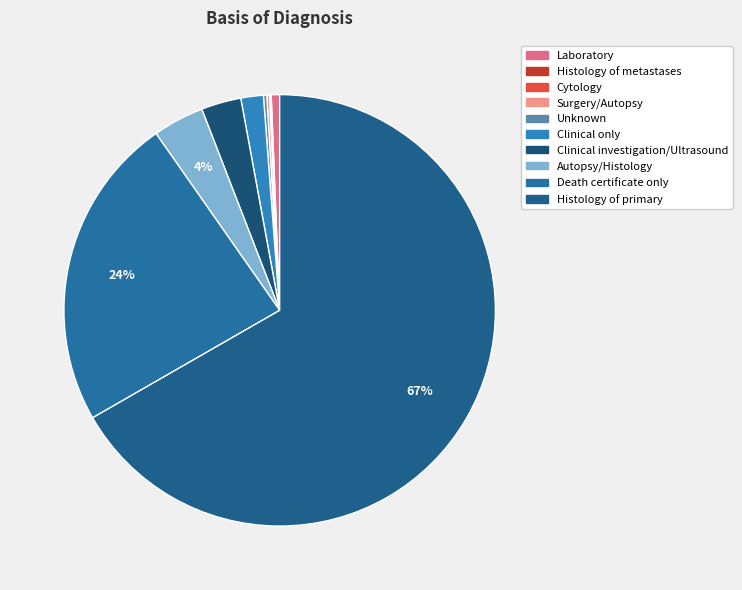

Is there a majority slice in this chart?

Yes